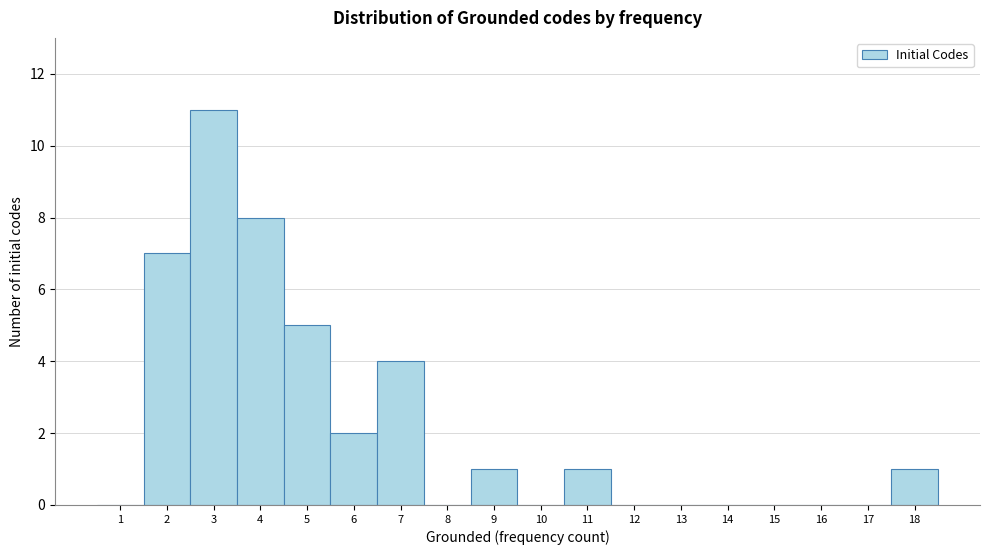

Reading left to right, what are all the values shown in this chart?

1=0	2=7	3=11	4=8	5=5	6=2	7=4	8=0	9=1	10=0	11=1	12=0	13=0	14=0	15=0	16=0	17=0	18=1